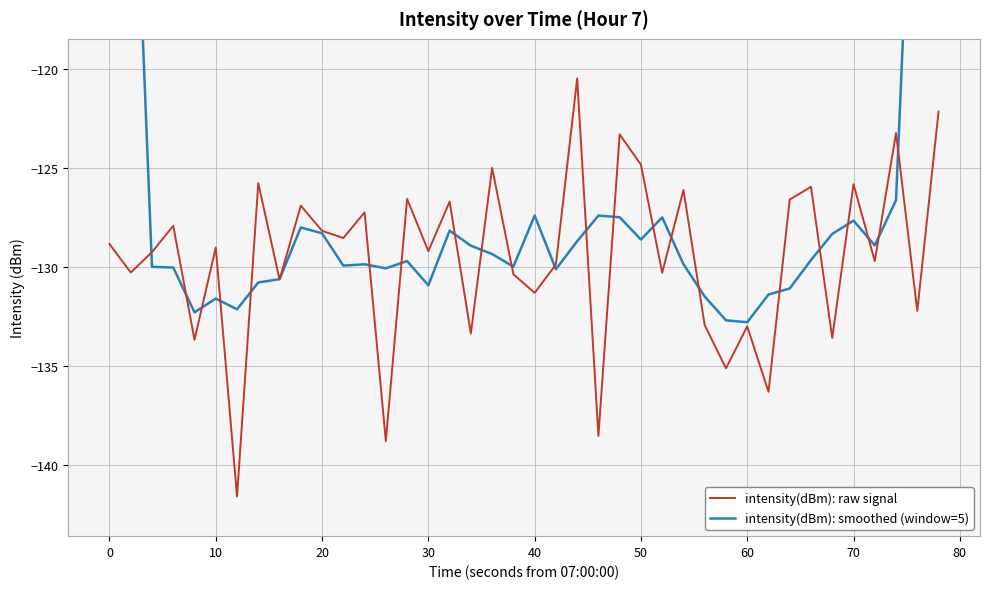

Rank the series at 20 from lowest to highest value.

intensity(dBm): smoothed (window=5), intensity(dBm): raw signal